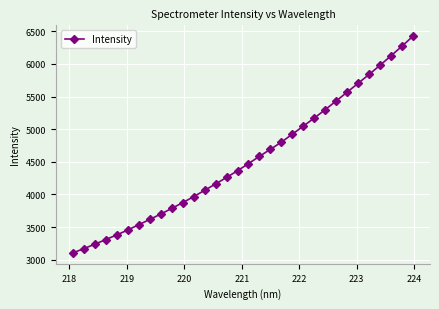

What is the value of the 2nd point from the left?

3171.0